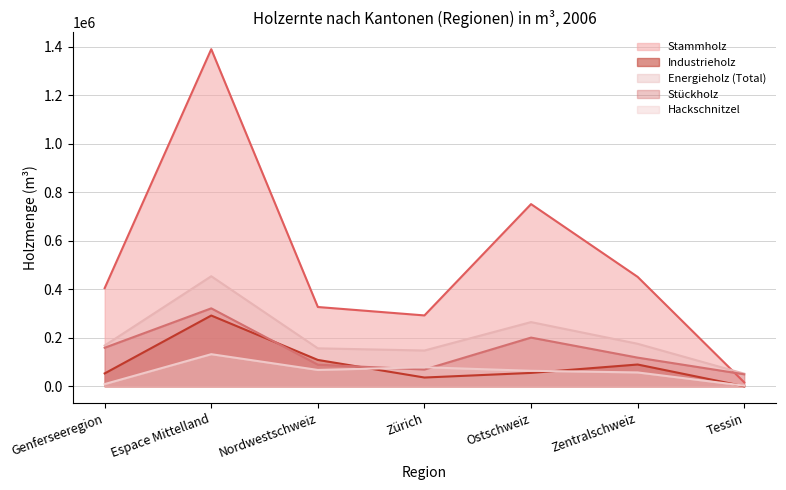

At how many categories does at least one series exceed 41220?

7